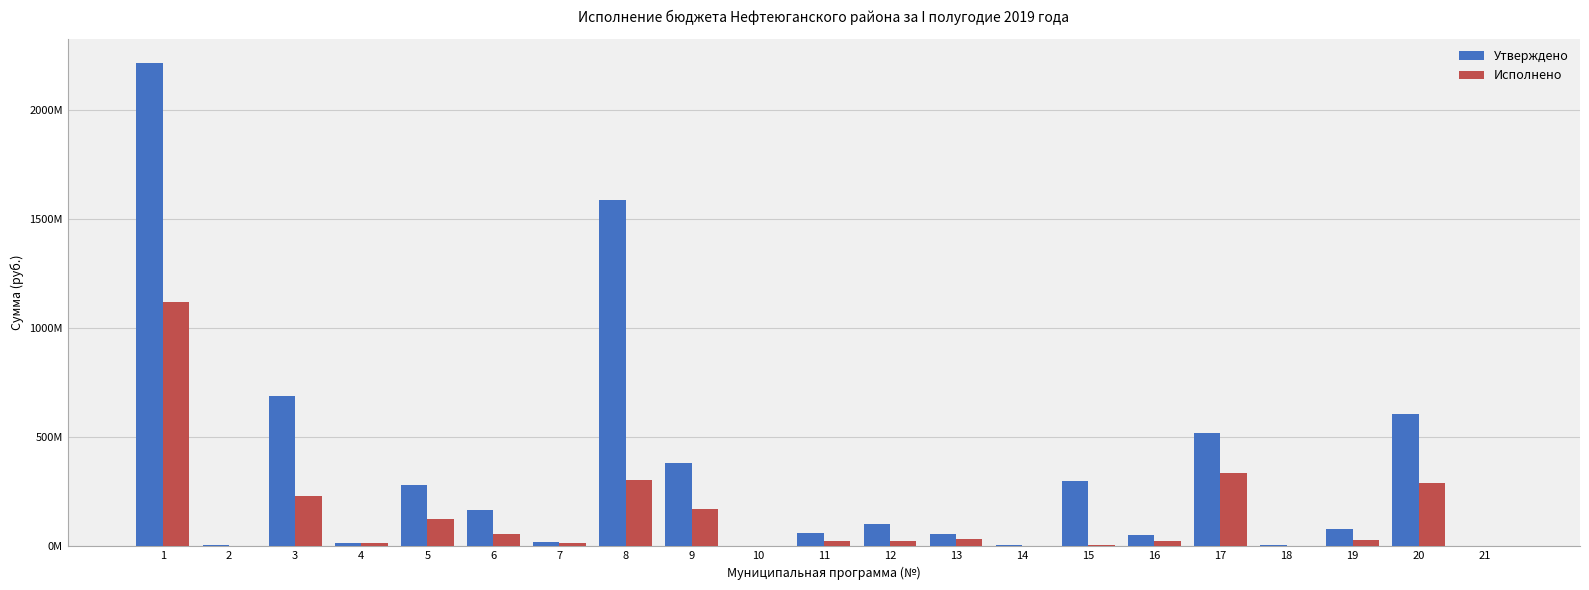

Which series has the largest range (max minus min)?

Утверждено